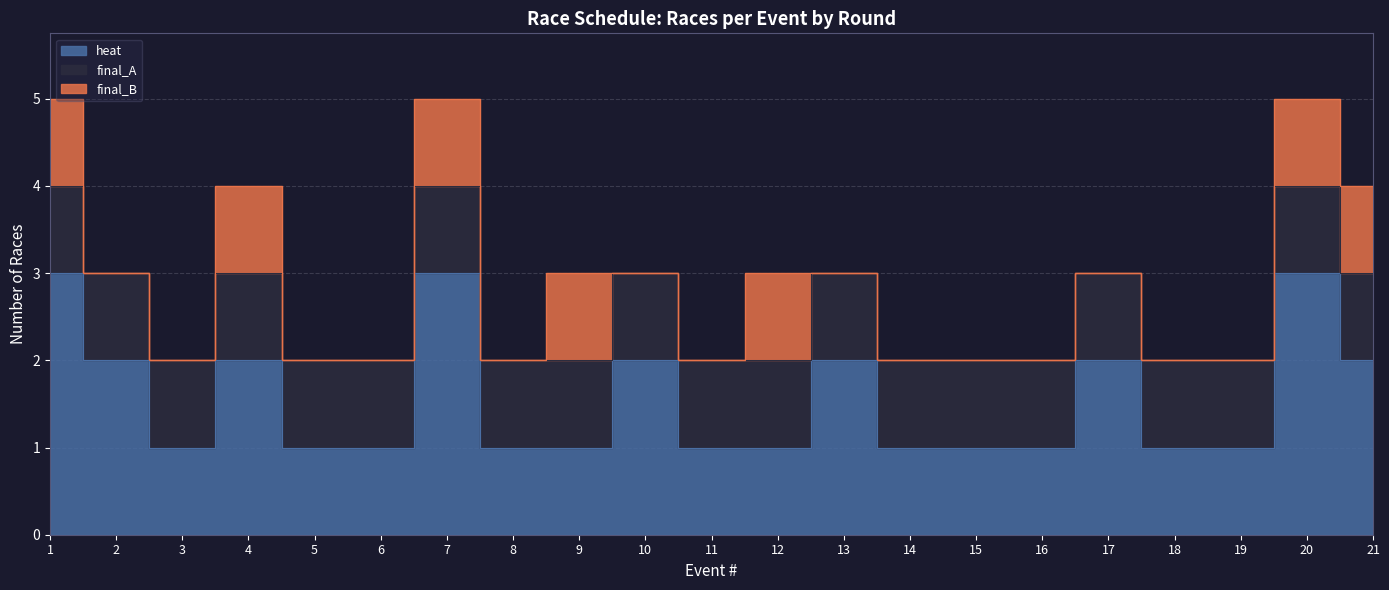

What is the approximate value of final_A at 21?

1